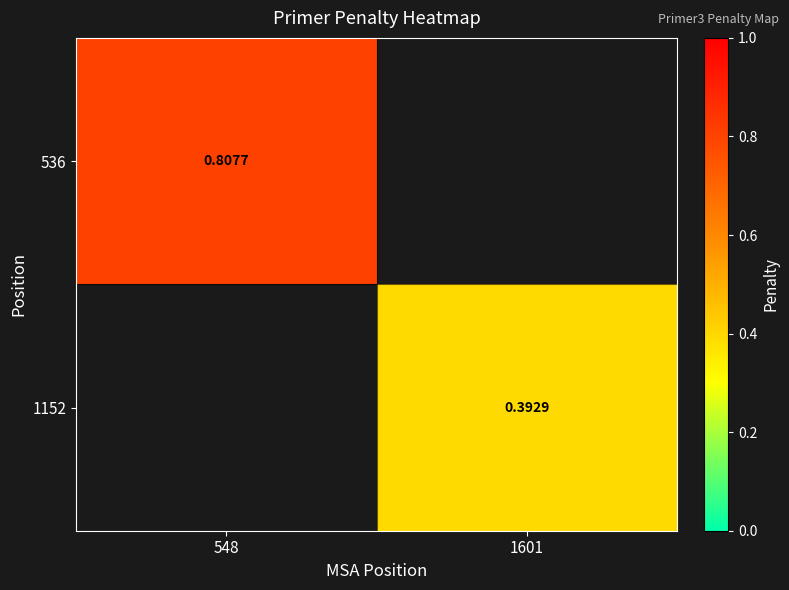

At how many categories does at least one series exceed 0?

2